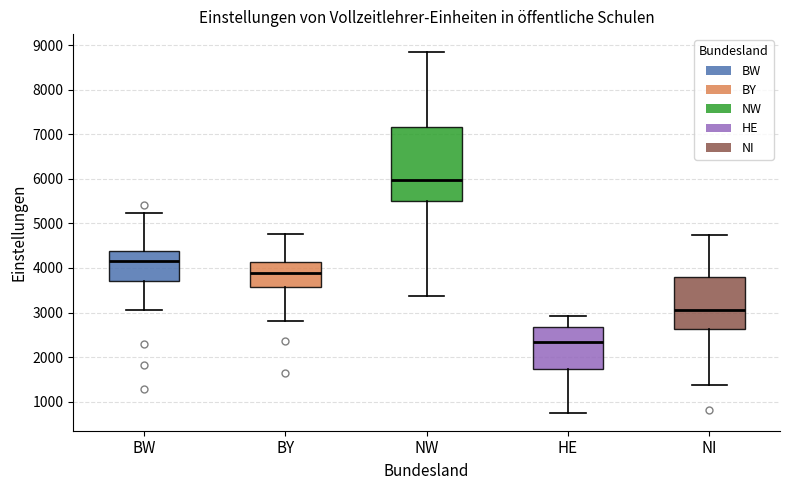

Reading left to right, read every box against the y-axis: the position of its median line, the range the box covers, and the ends of its whiskers. The values are not printed on the chart, so give them approximately, as read against the axis.

BW: median 4200, box 3700 to 4400, whiskers 3100 to 5200
BY: median 3900, box 3600 to 4100, whiskers 2800 to 4800
NW: median 6000, box 5500 to 7200, whiskers 3400 to 8800
HE: median 2300, box 1700 to 2700, whiskers 800 to 2900
NI: median 3100, box 2600 to 3800, whiskers 1400 to 4700